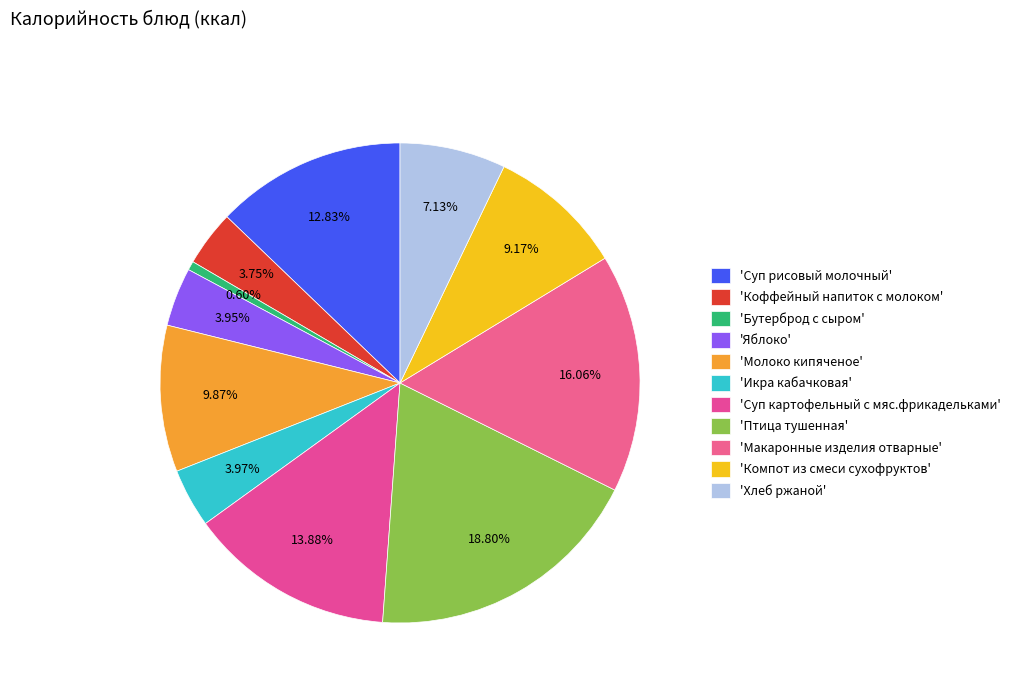

What is the largest slice in the pie chart?

'Птица тушенная'